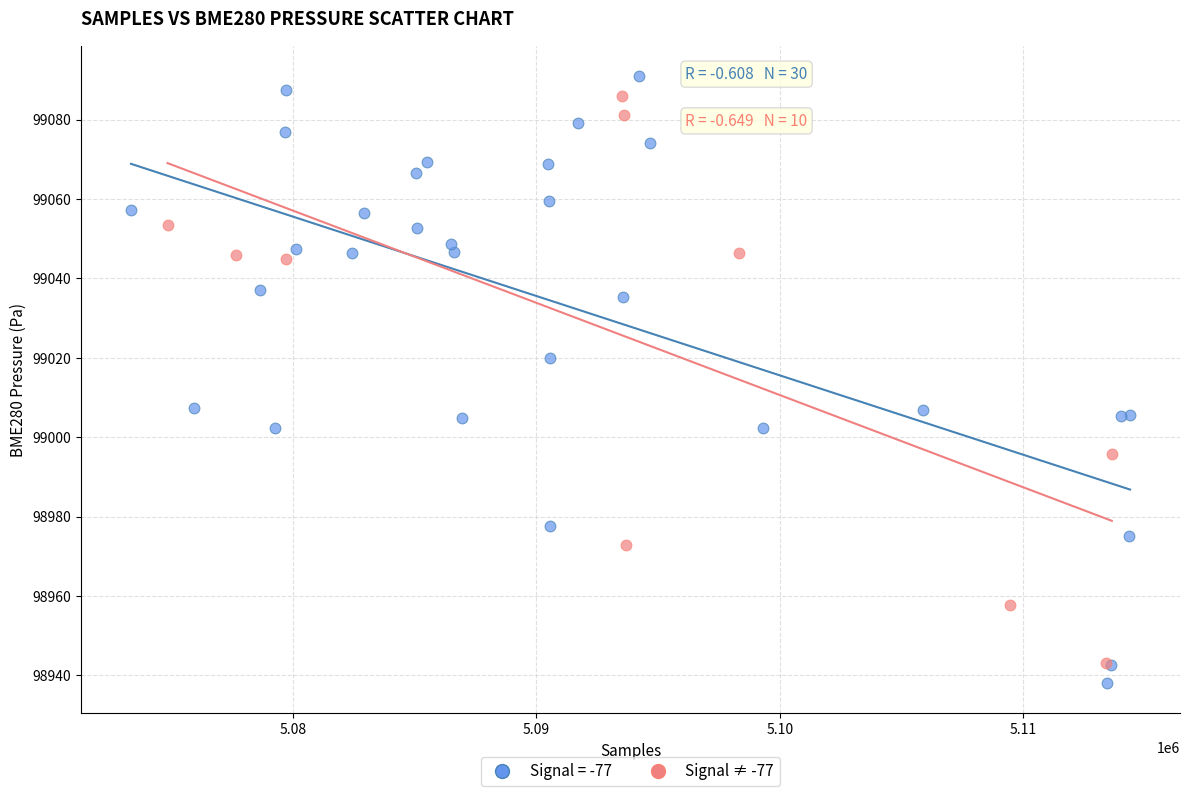

Which series has the widest spread of Y values?

Signal = -77